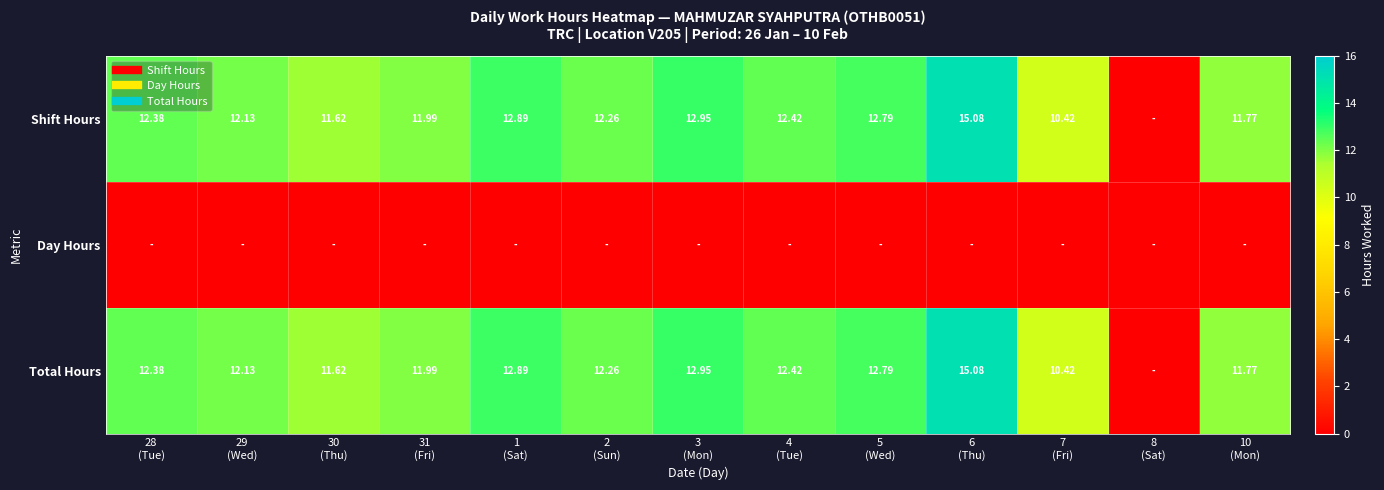

What is the difference between the highest and lowest values at 1
(Sat)?

12.9